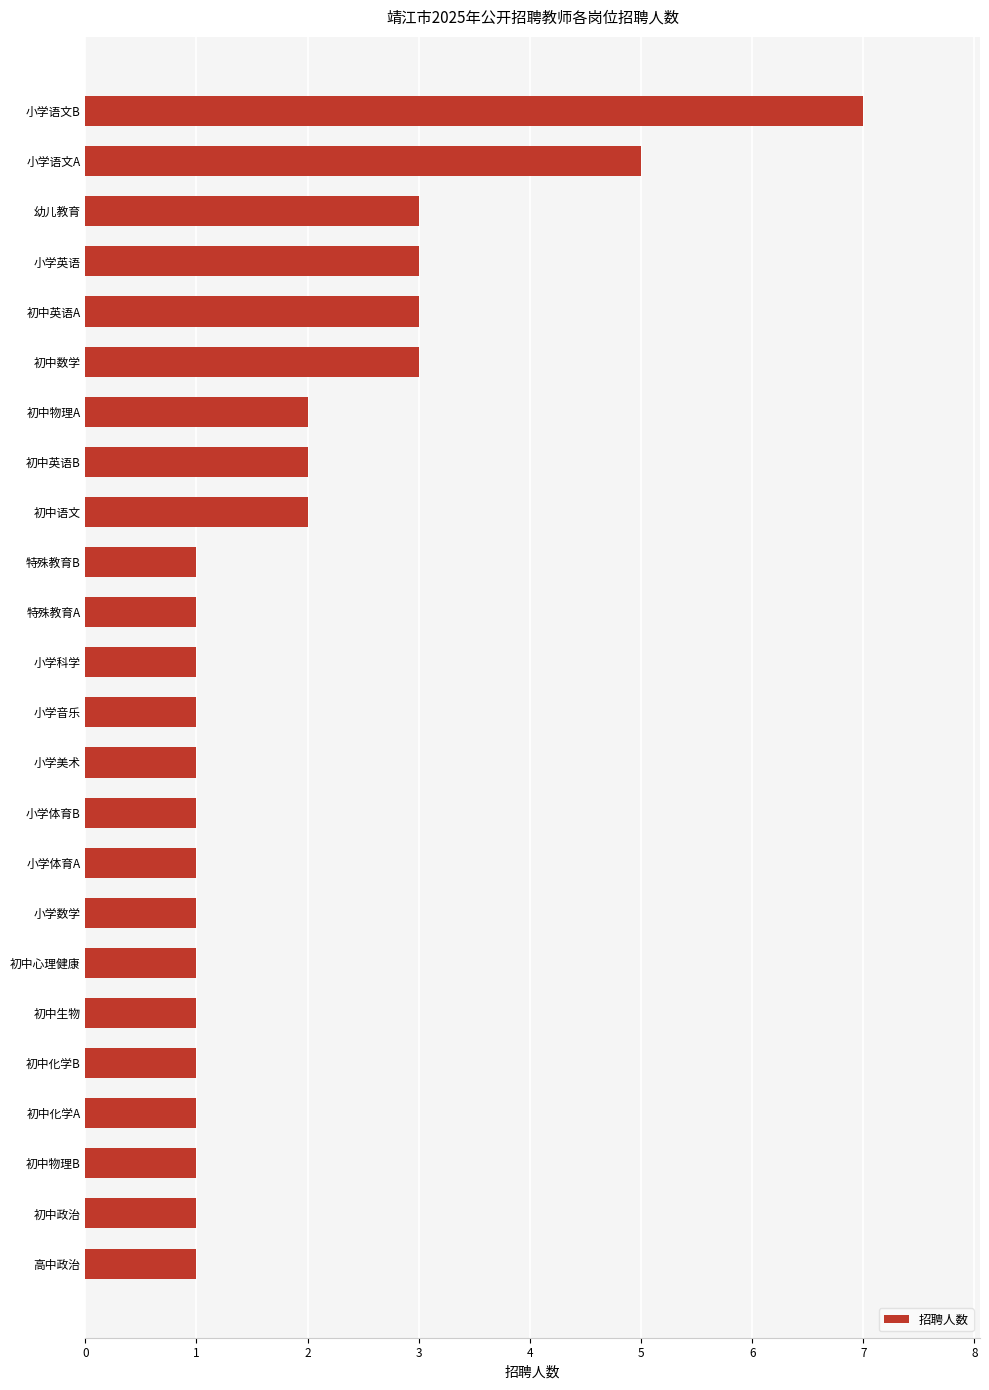

What is the approximate value at 初中英语A?

3